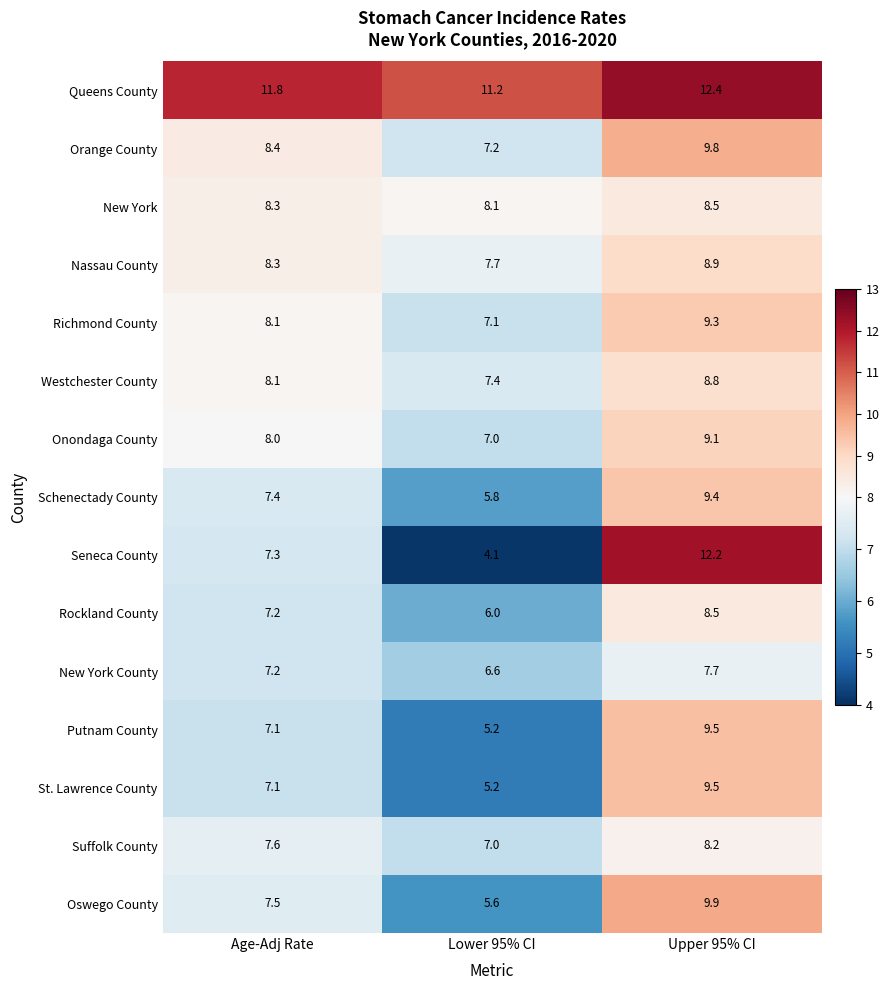

At which category is the sum across all series the highest?

Upper 95% CI